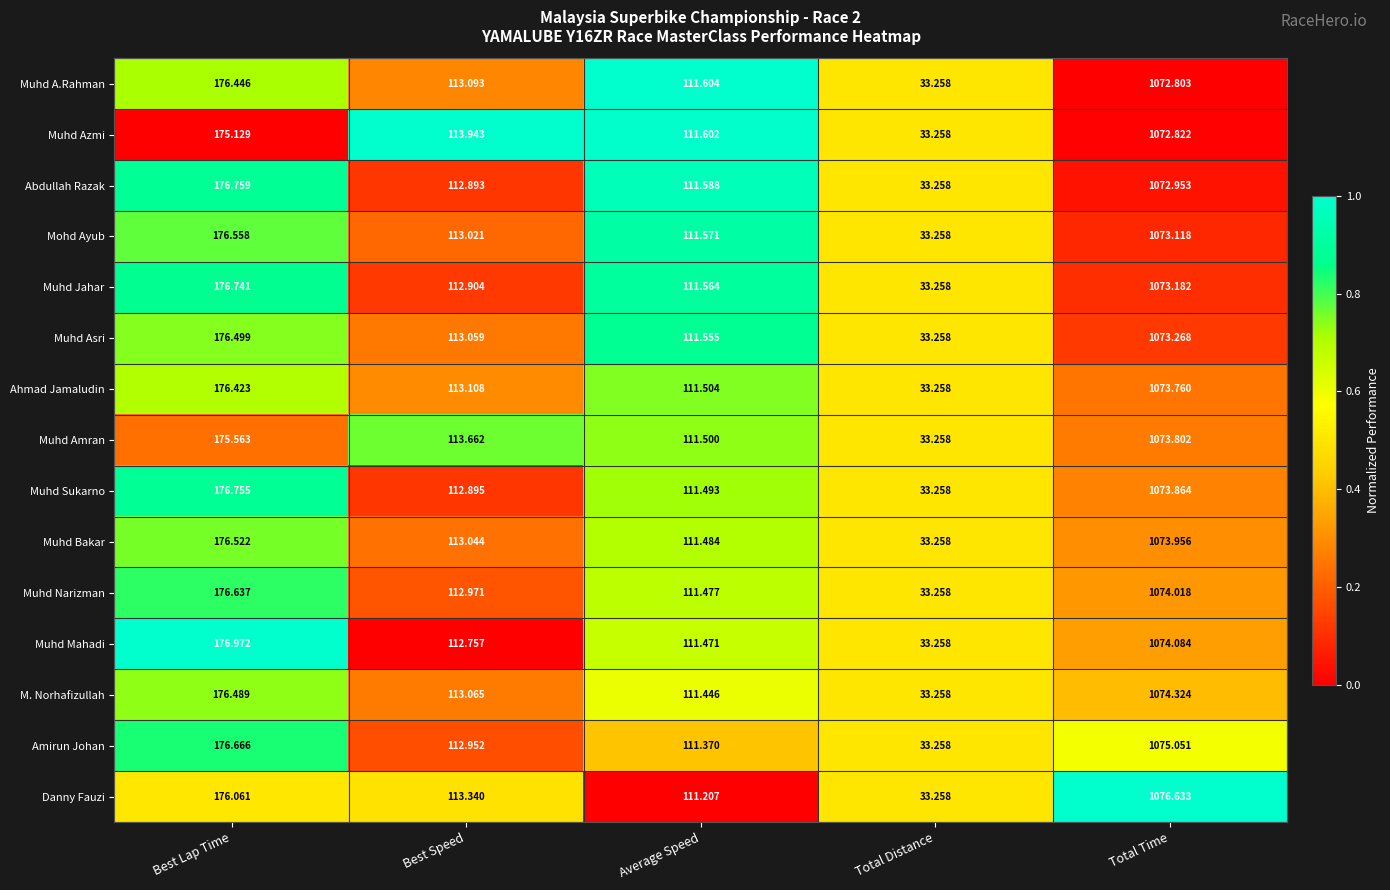

How many series are shown in this chart?

15